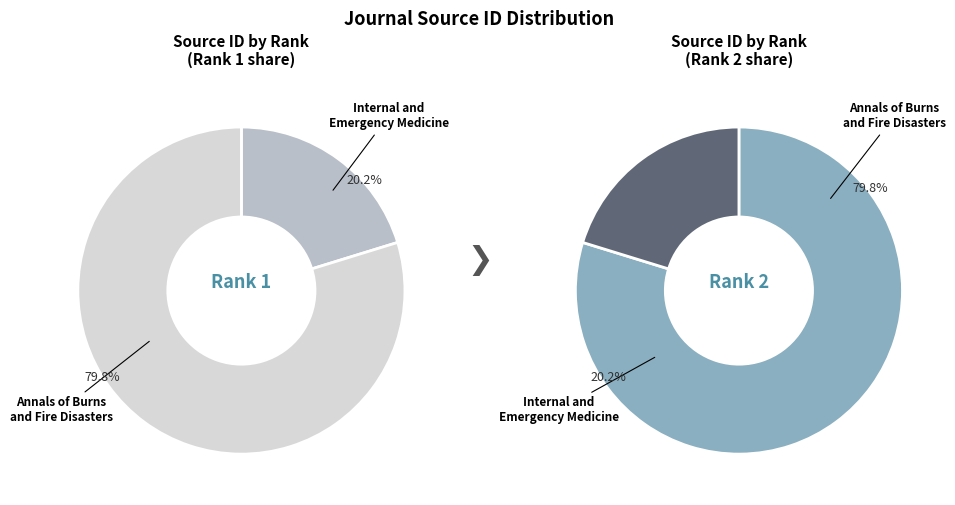

How many slices are in this pie chart?

2